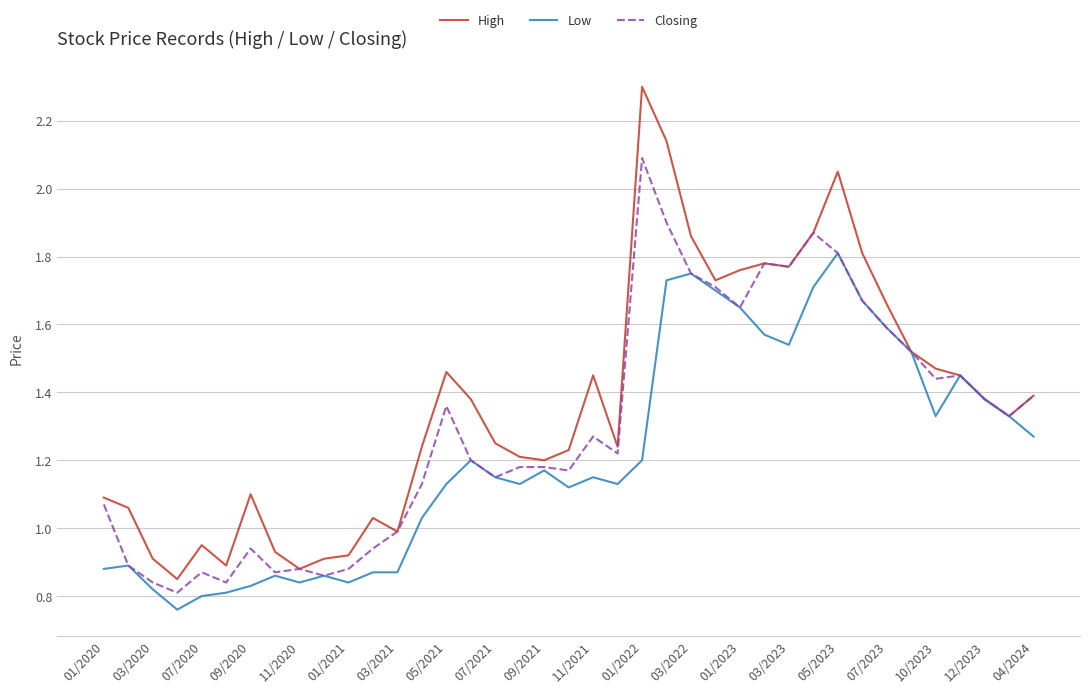

What is the maximum value shown in the chart?

2.3